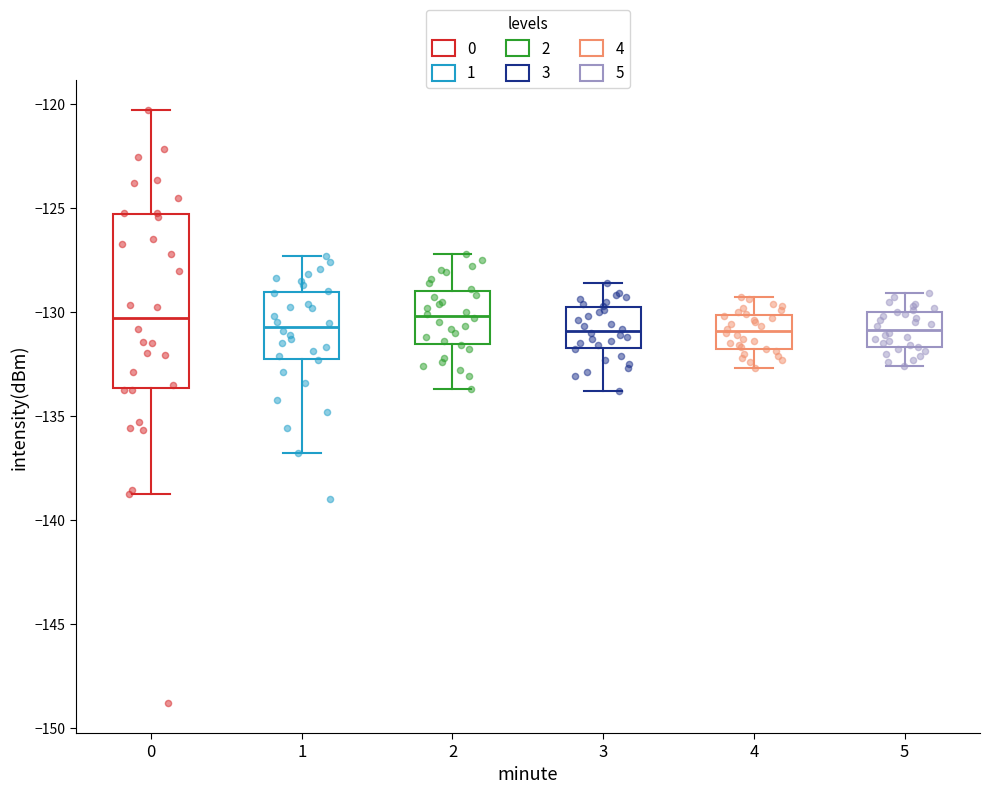

Reading left to right, read every box against the y-axis: the position of its median line, the range the box covers, and the ends of its whiskers. The values are not printed on the chart, so give them approximately, as read against the axis.

0: median -130.5, box -133.5 to -125.5, whiskers -138.5 to -120.5
1: median -130.5, box -132.0 to -129.0, whiskers -137.0 to -127.5
2: median -130.0, box -131.5 to -129.0, whiskers -133.5 to -127.0
3: median -131.0, box -131.5 to -129.5, whiskers -134.0 to -128.5
4: median -131.0, box -132.0 to -130.0, whiskers -132.5 to -129.5
5: median -131.0, box -131.5 to -130.0, whiskers -132.5 to -129.0